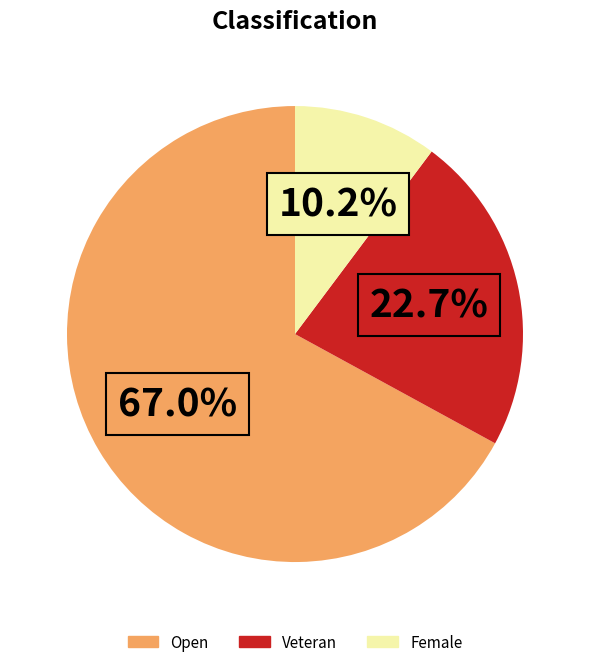

Is there any slice that represents more than half of the pie?

Yes